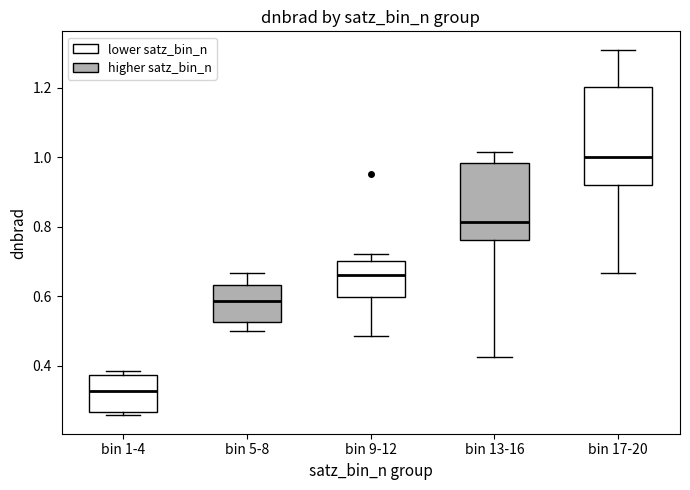

Which box is the tallest, from its lower edge to its upper edge?

bin 17-20